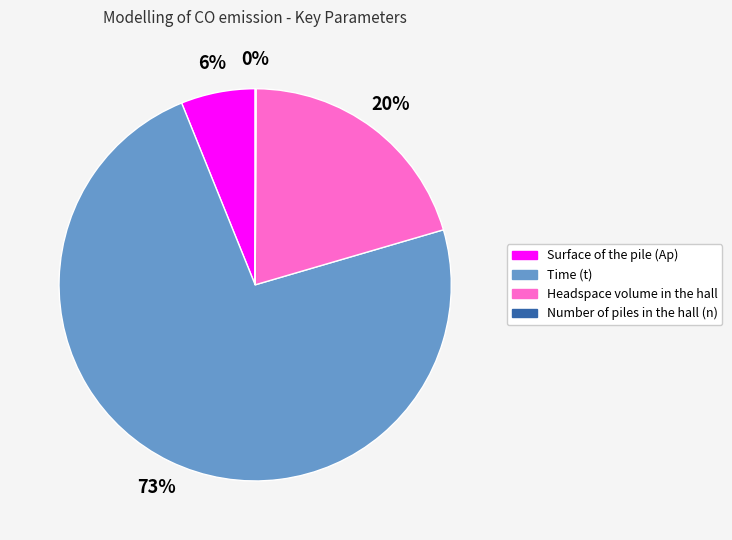

To the nearest percent, what is the combined percentage of Time (t) and Headspace volume in the hall?

94%